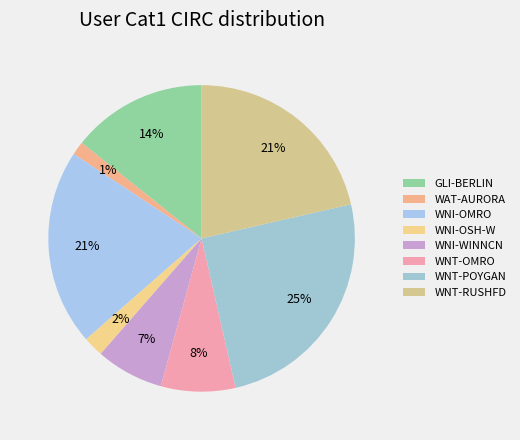

Which slice is the smallest?

WAT-AURORA